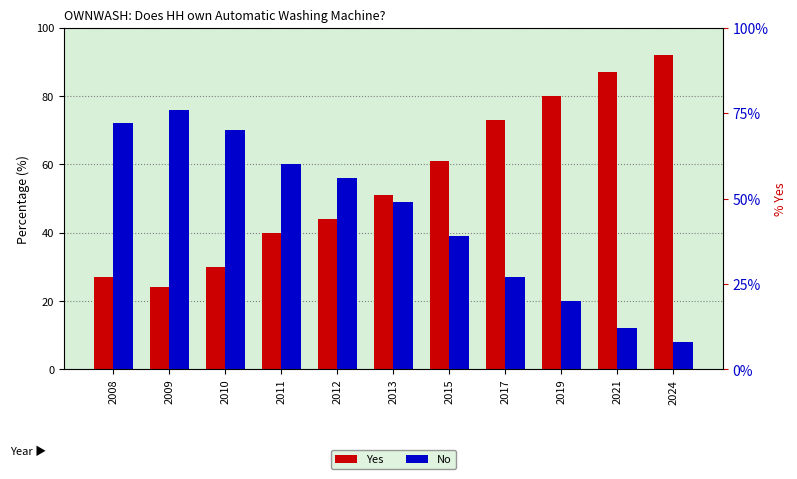

What is the maximum value for Yes?

92